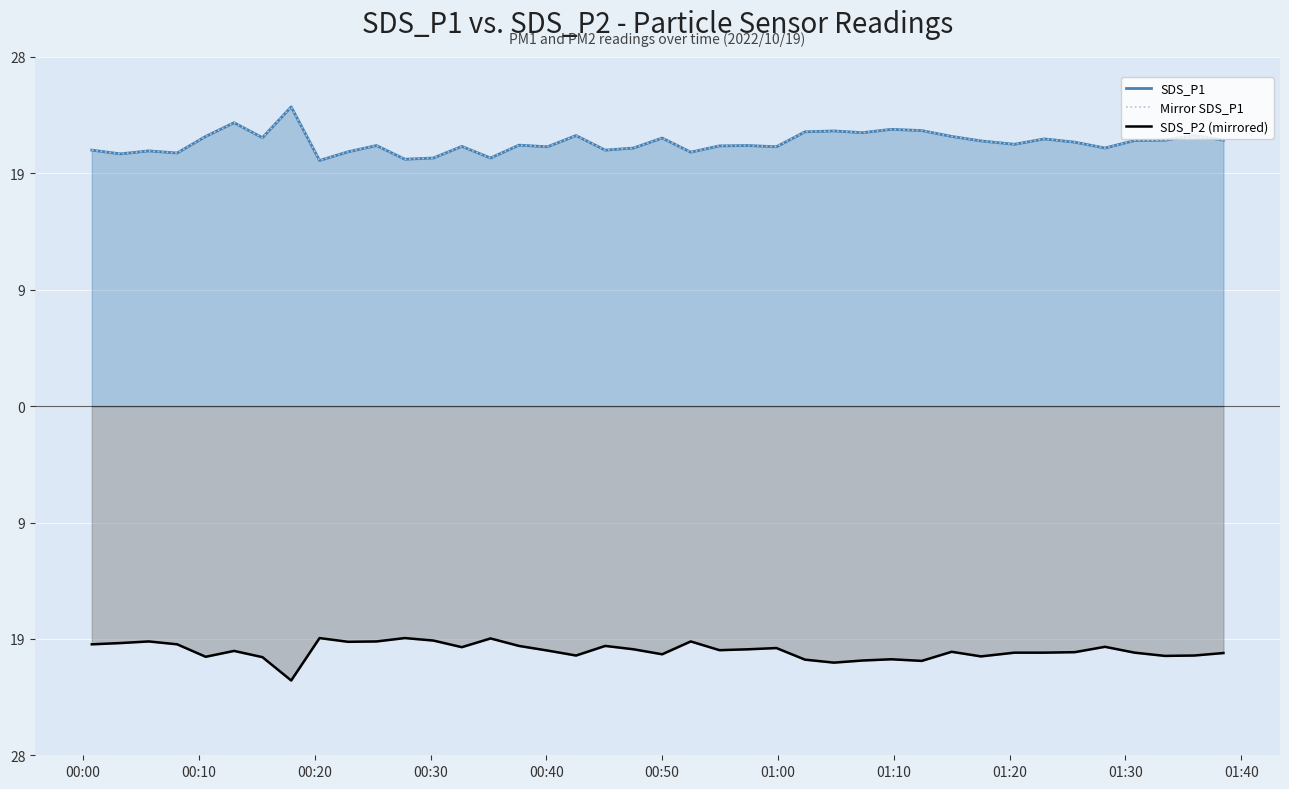

True or false: SDS_P2 (mirrored) and Mirror SDS_P1 cross at least once.

False